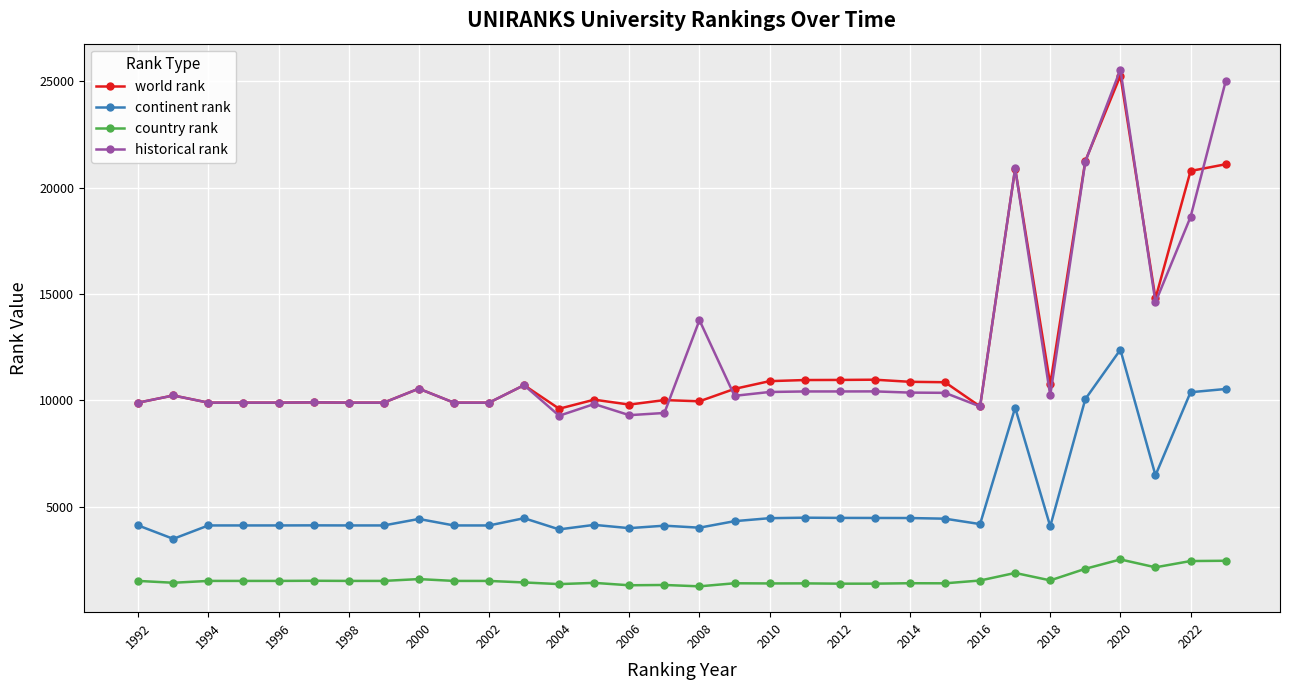

True or false: world rank and continent rank cross at least once.

False